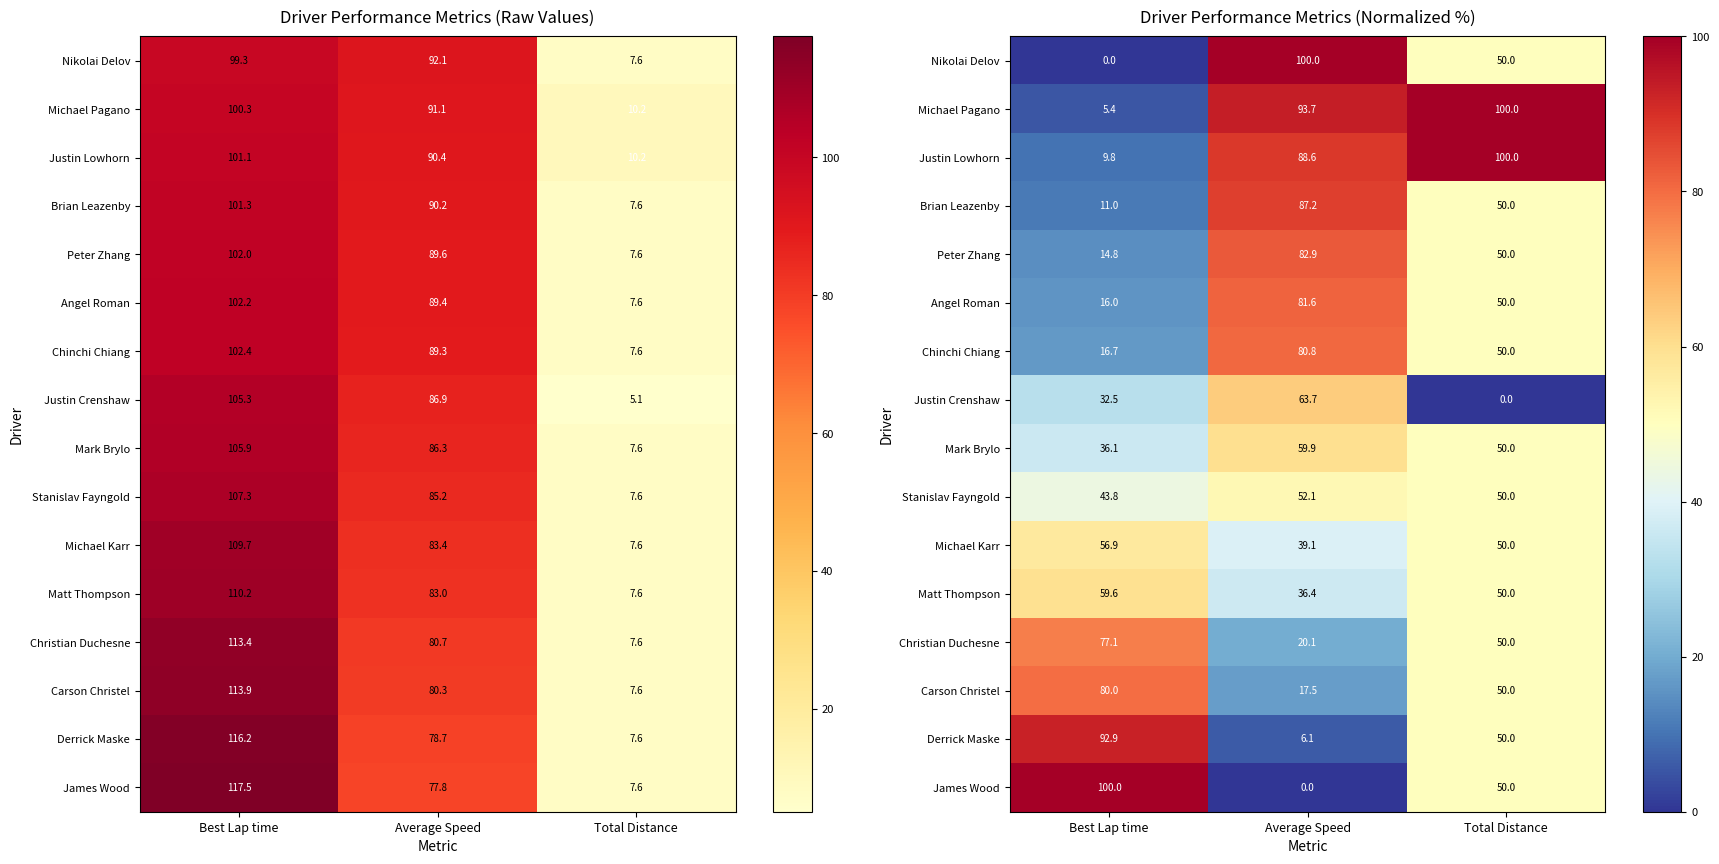

List the labels in order of Michael Pagano value, largest first.

Total Distance, Average Speed, Best Lap time